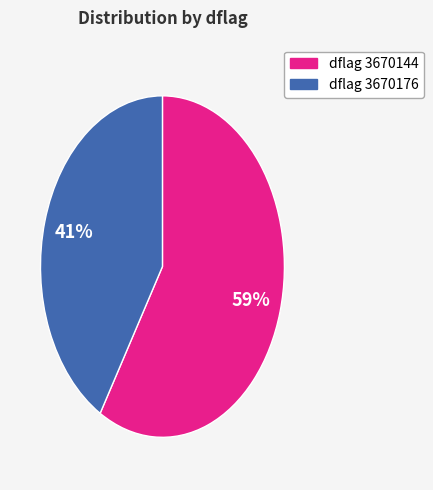

Count the number of slices in the pie.

2